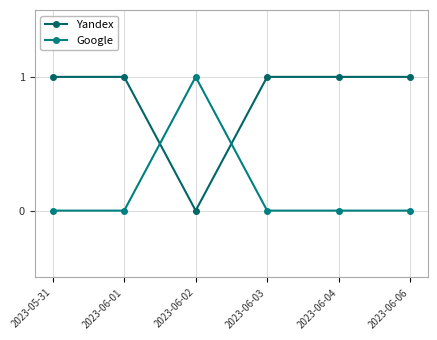

Is this an area chart (filled region under the line)?

No